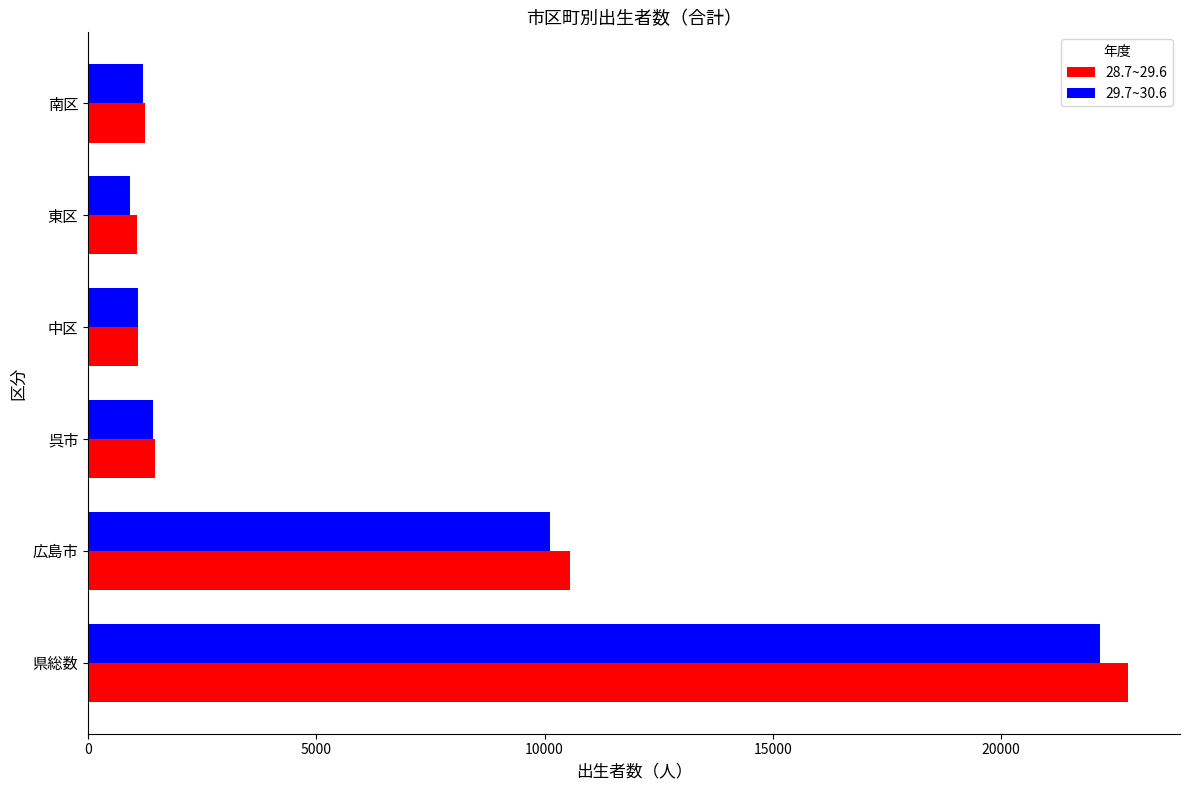

What is the spread (max minus min) of values at 県総数?

608